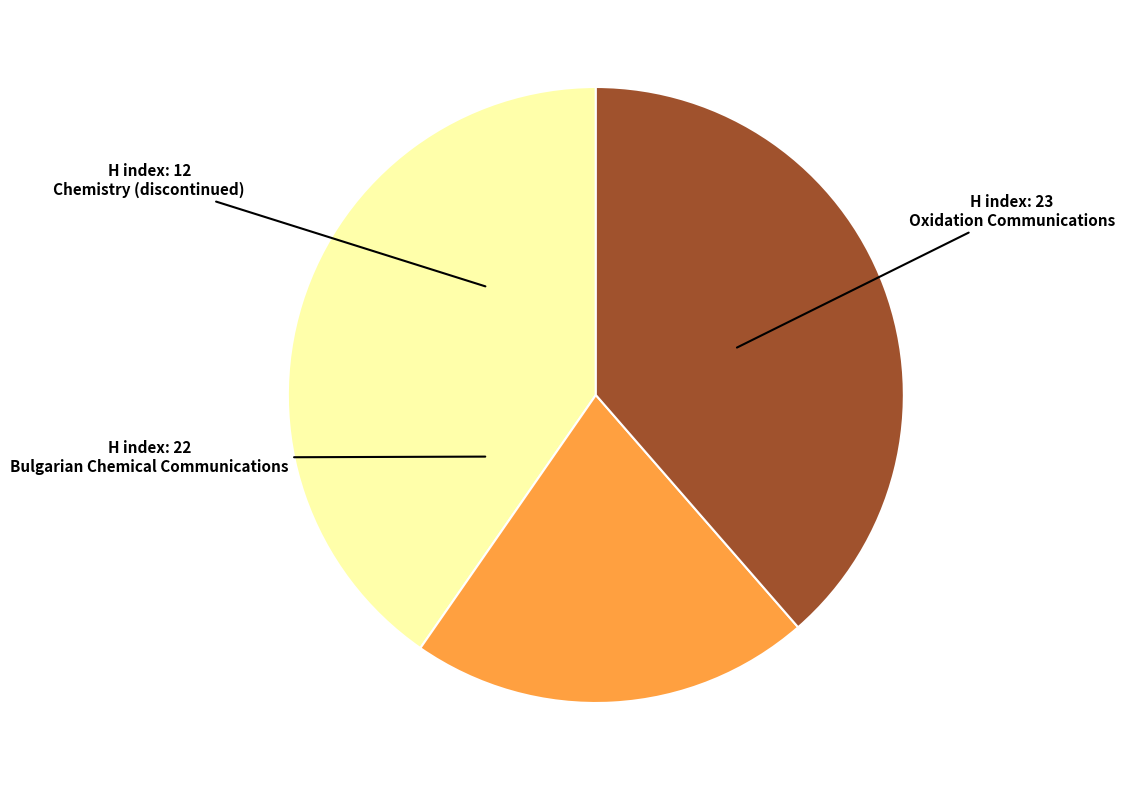

Is the sum of Chemistry (discontinued) and Bulgarian Chemical Communications greater than half?

Yes